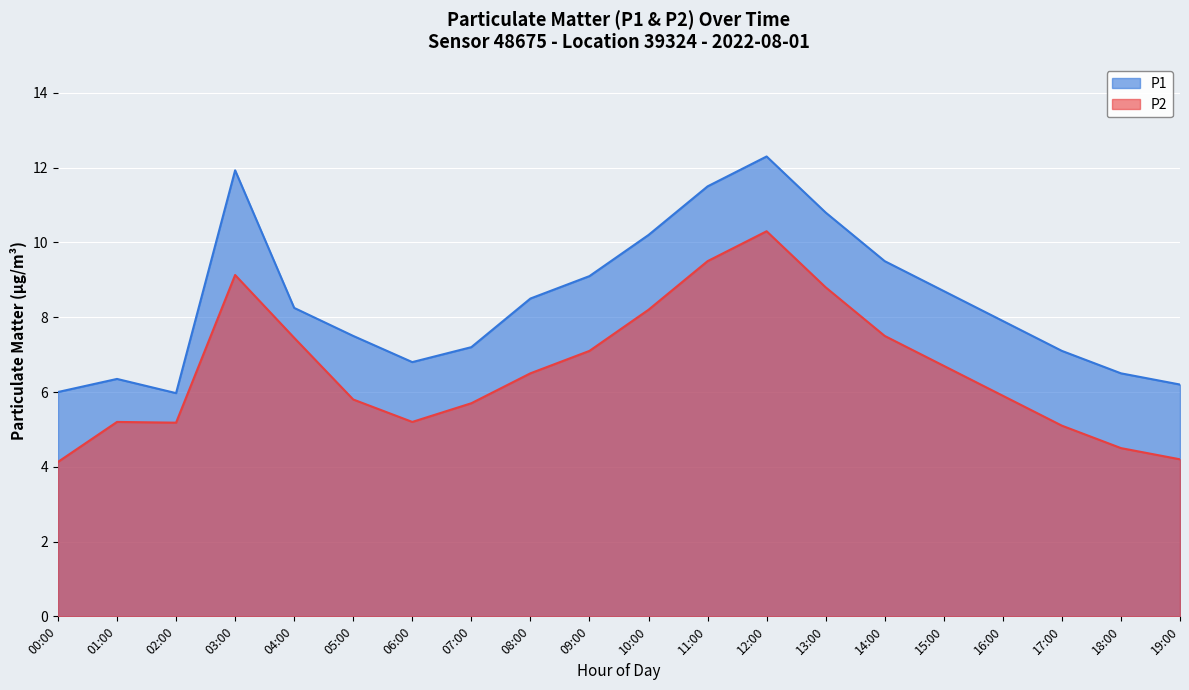

Reading left to right, extract all data points from this chart.

P1: 6.0	6.3	6.0	11.9	8.2	7.5	6.8	7.2	8.5	9.1	10.2	11.5	12.3	10.8	9.5	8.7	7.9	7.1	6.5	6.2
P2: 4.1	5.2	5.2	9.1	7.5	5.8	5.2	5.7	6.5	7.1	8.2	9.5	10.3	8.8	7.5	6.7	5.9	5.1	4.5	4.2